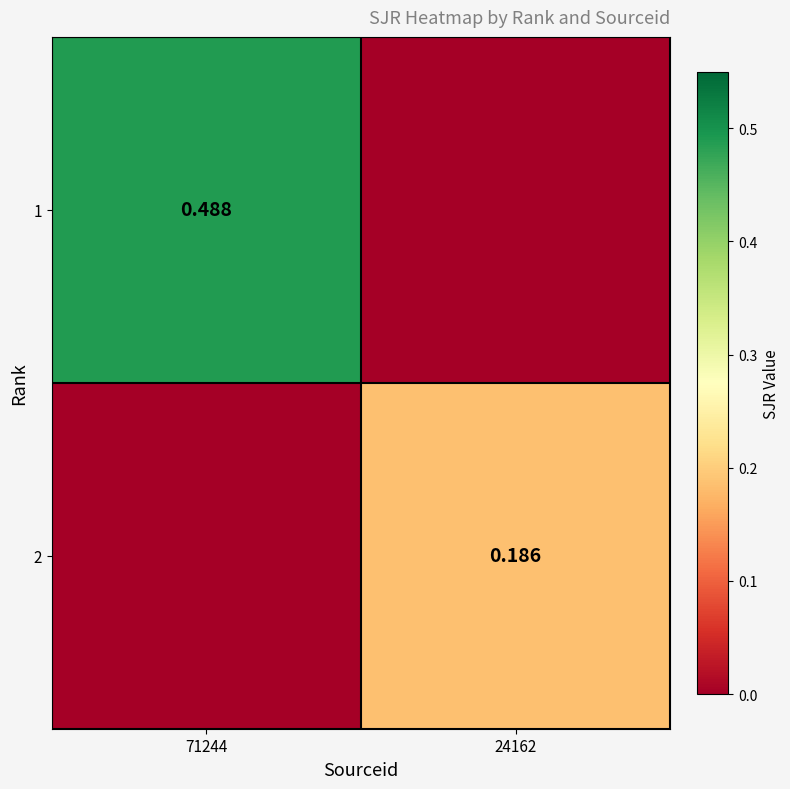

At which category does the chart reach its minimum across all series?

24162